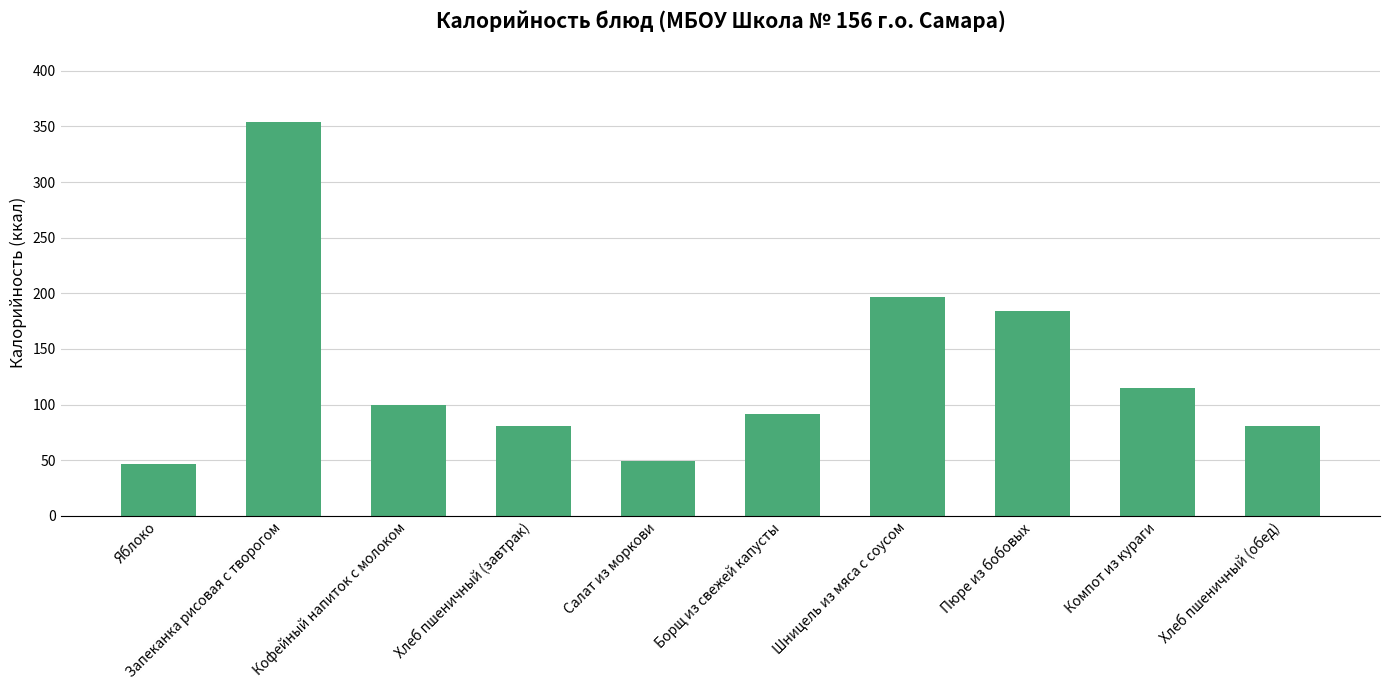

What value does the data have at Запеканка рисовая с творогом?

354.0